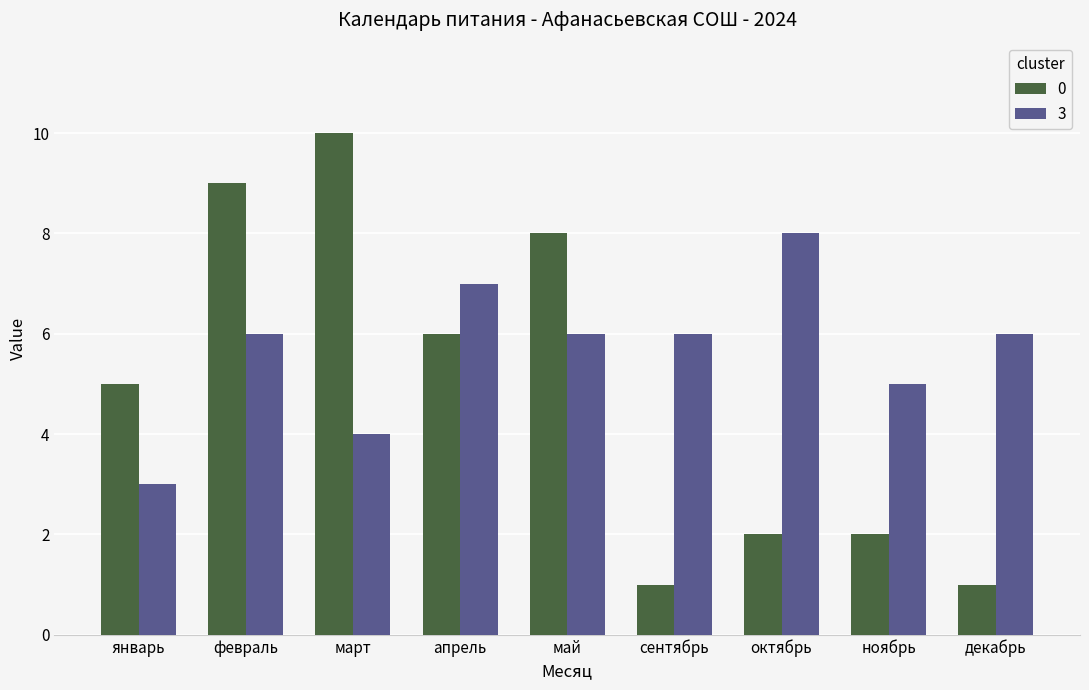

How many data points does each series have?

9